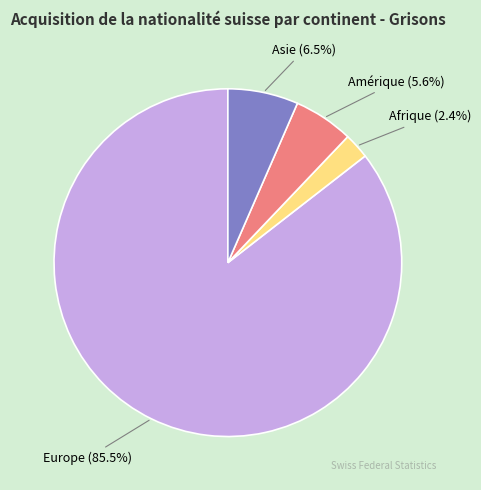

To the nearest percent, what is the difference between the Amérique and Asie slice percentages?

1%